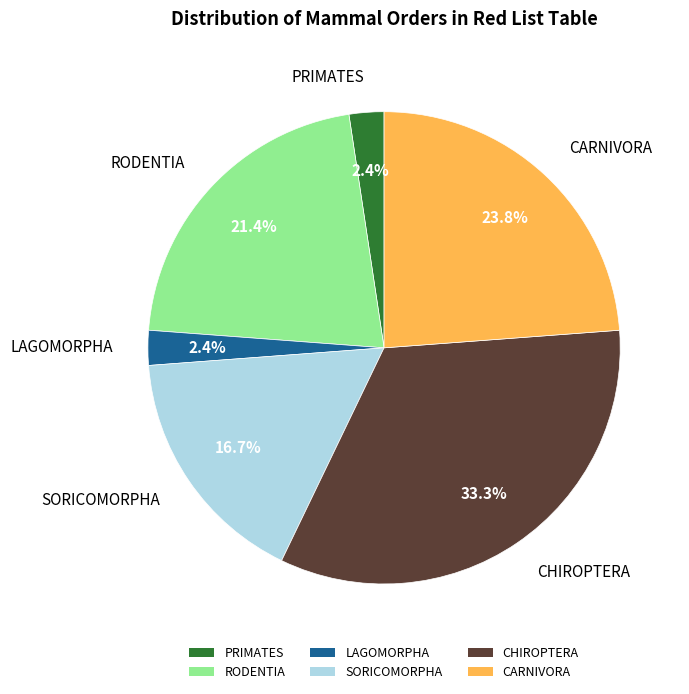

Count the number of slices in the pie.

6